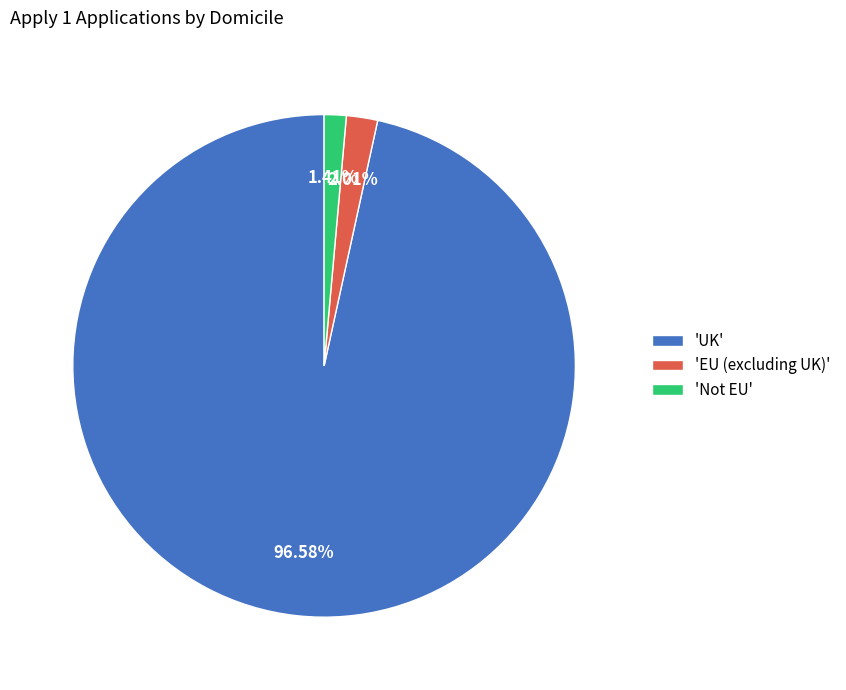

Which slice is the largest?

'UK'